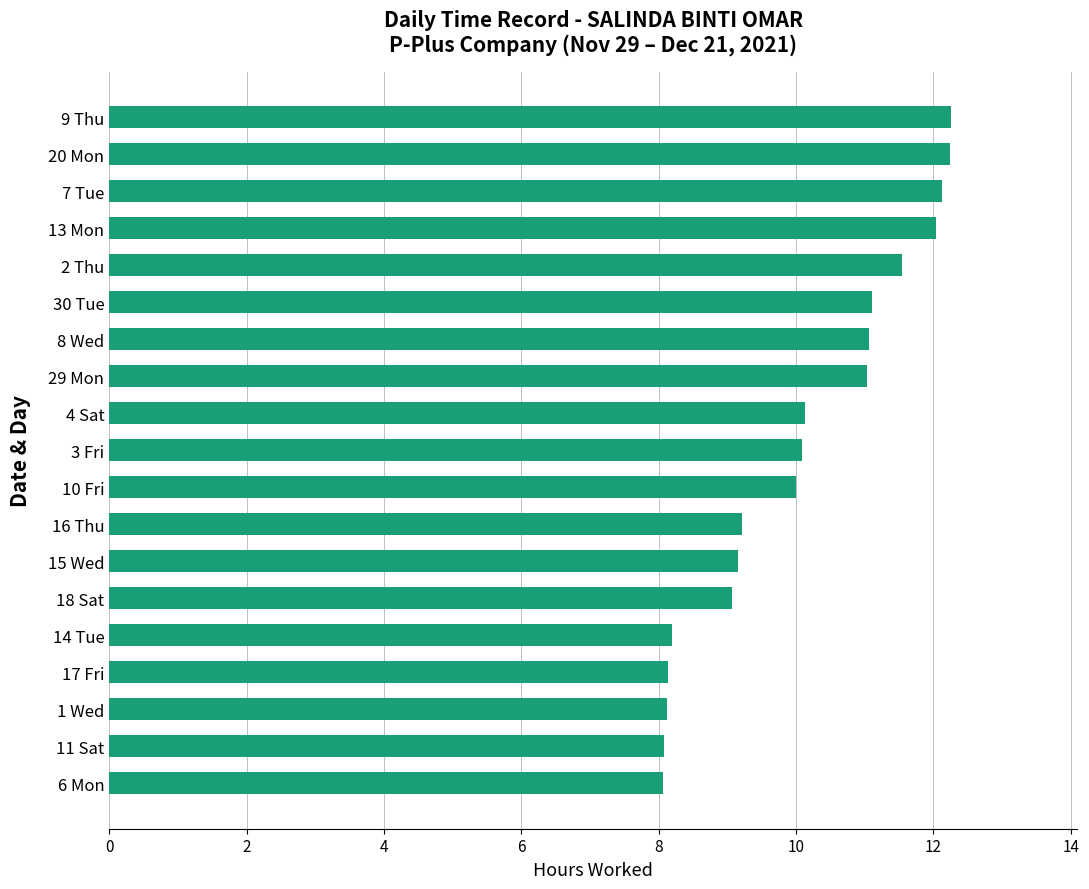

Count the number of categories in the chart.

19